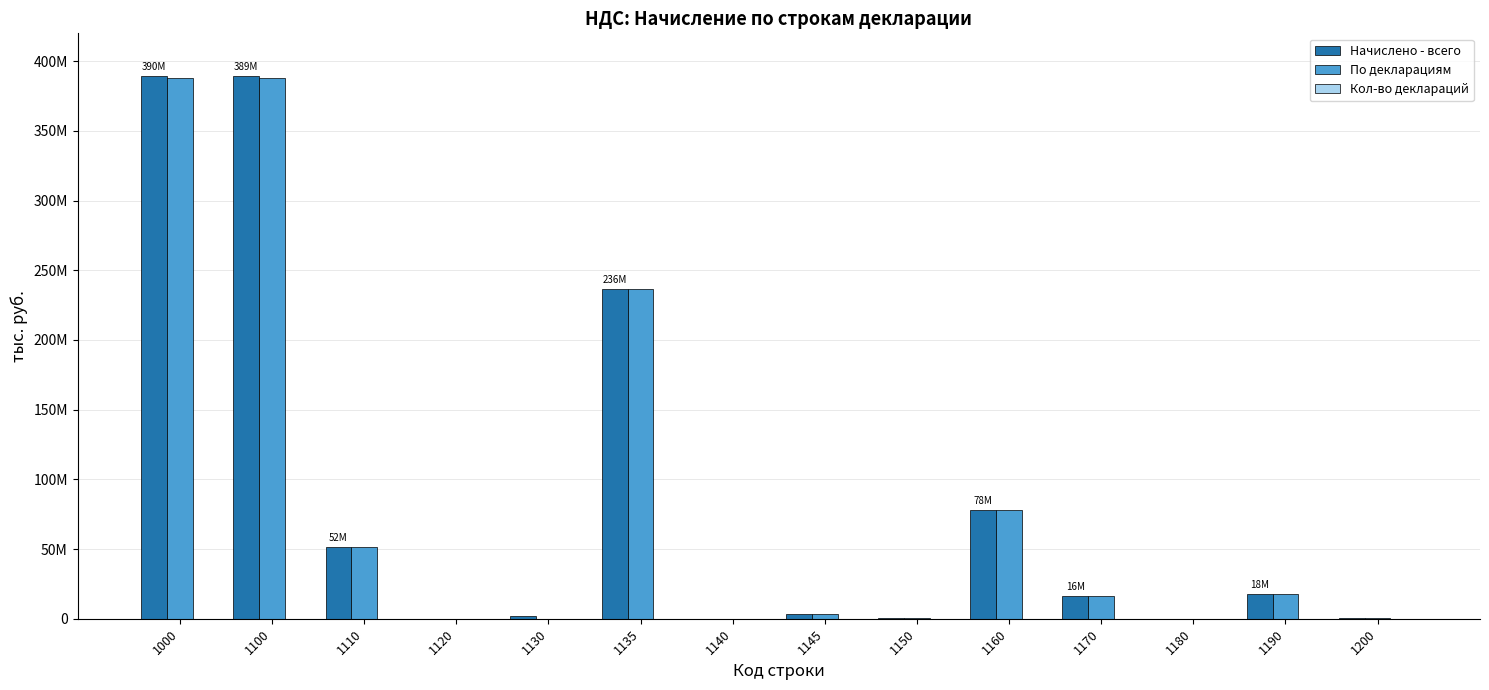

Reading left to right, transcribe all the data shown in this chart.

Начислено - всего: 389522665	389152511	51566695	37821	2056310	236366562	7316	3204970	328500	78024611	16326815	32851	17557446	347891
По декларациям: 387972373	387611279	51539999	37821	0	236921754	0	3250936	326730	78000967	16304806	33008	17497703	344638
Кол-во деклараций: 0	38641	5312	20	0	37104	0	528	224	16866	7111	27	10085	1401